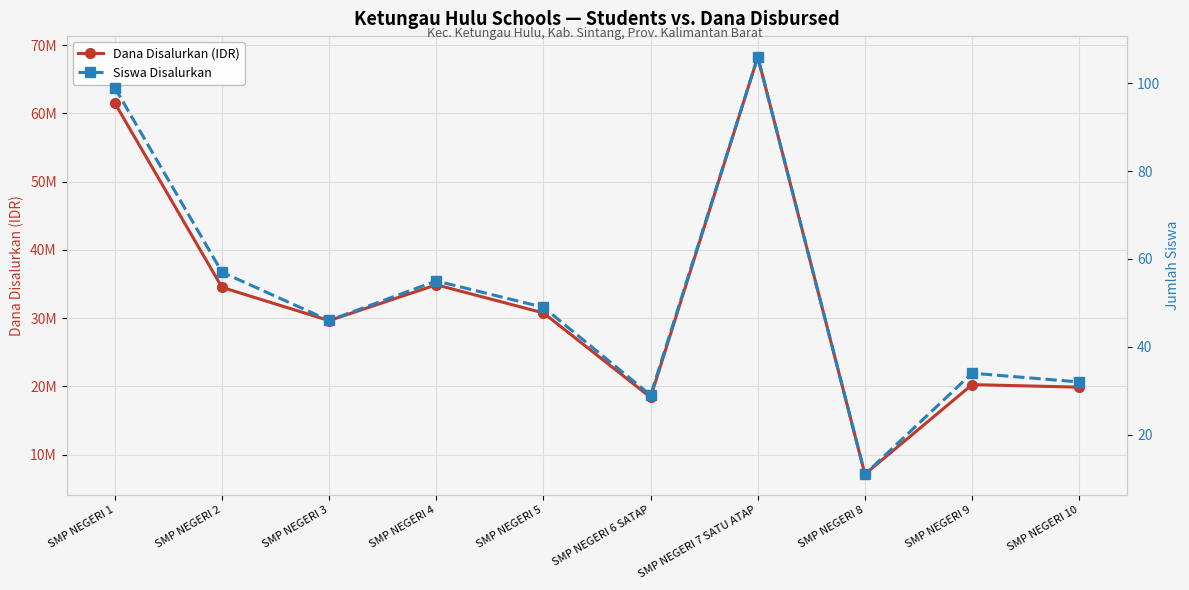

At which category does the chart reach its minimum across all series?

SMP NEGERI 8